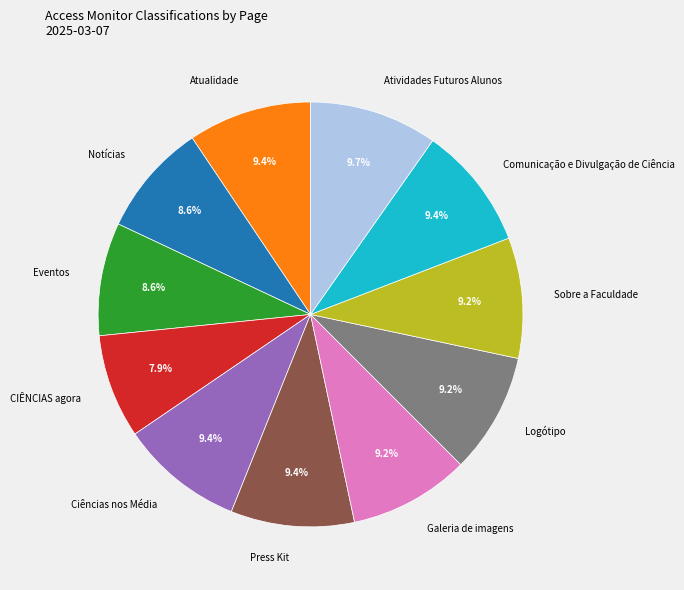

Which slice is the smallest?

CIÊNCIAS agora